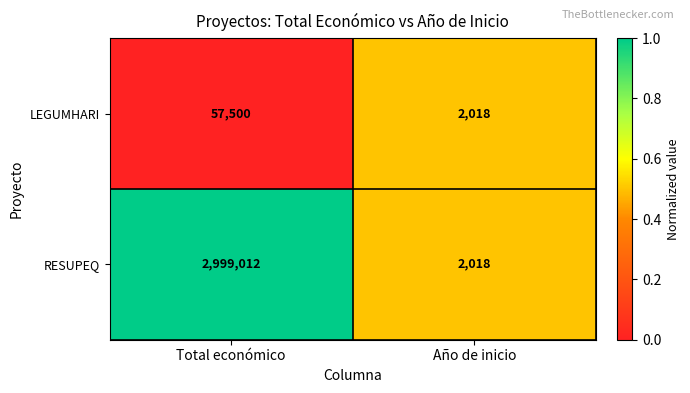

At which category is the sum across all series the highest?

Total económico